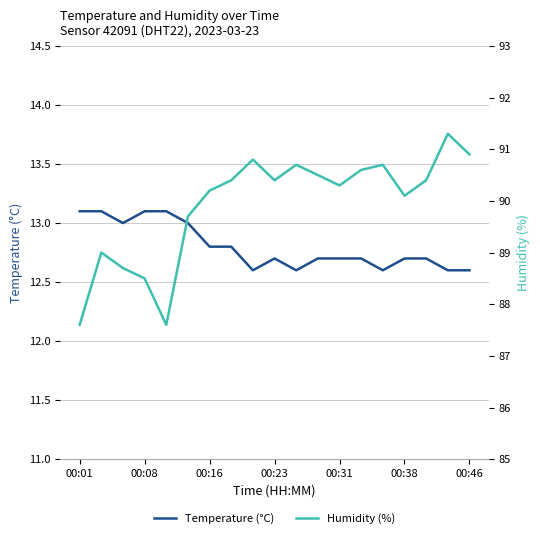

True or false: Temperature (°C) has a value of 13.1 at 00:01.

True